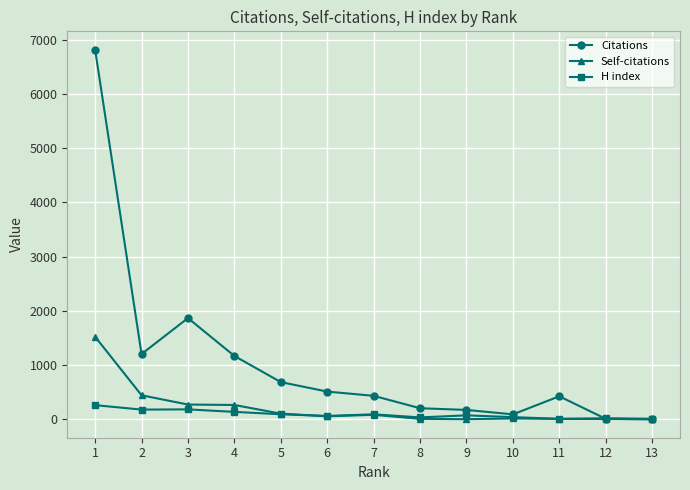

What is the average value of the Citations series?

1044